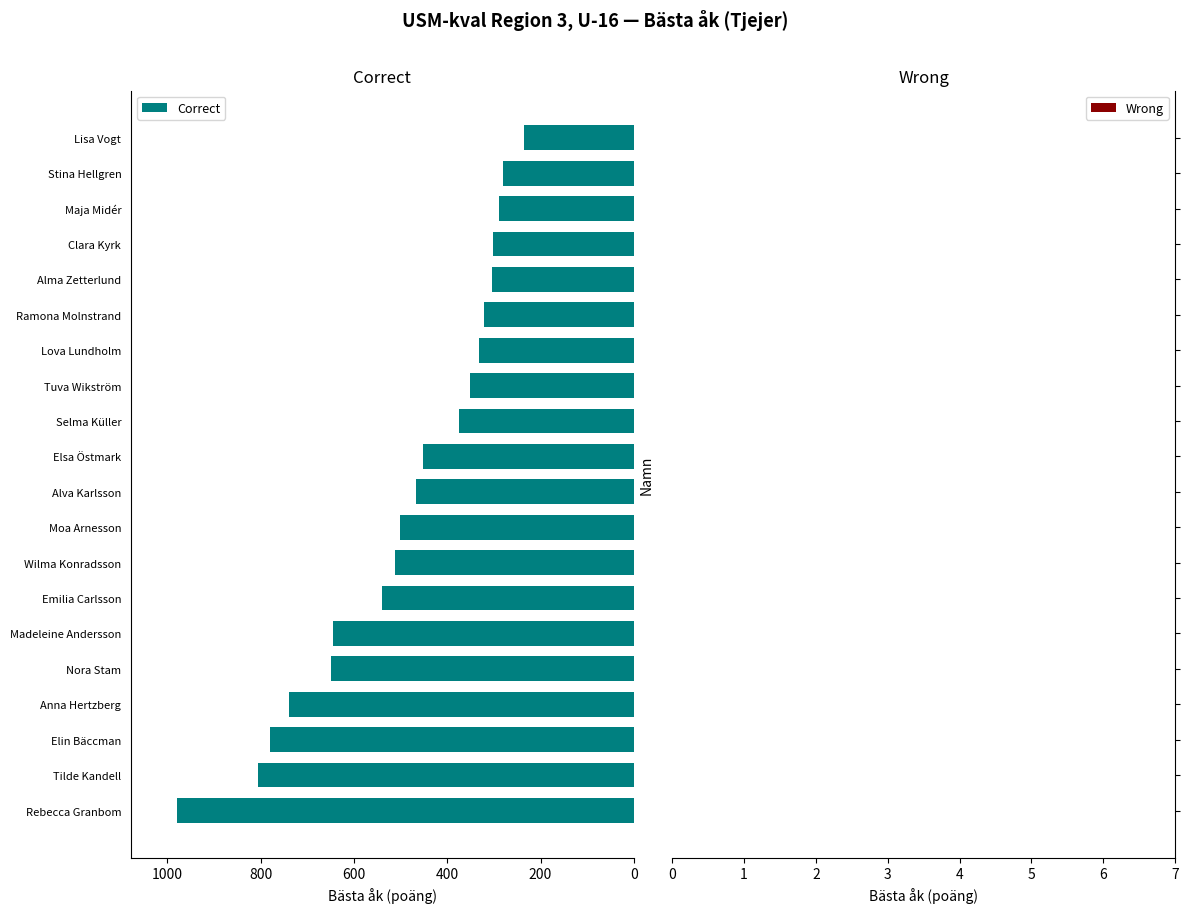

The chart shows a value of 289 at Maja Midér. True or false?

True